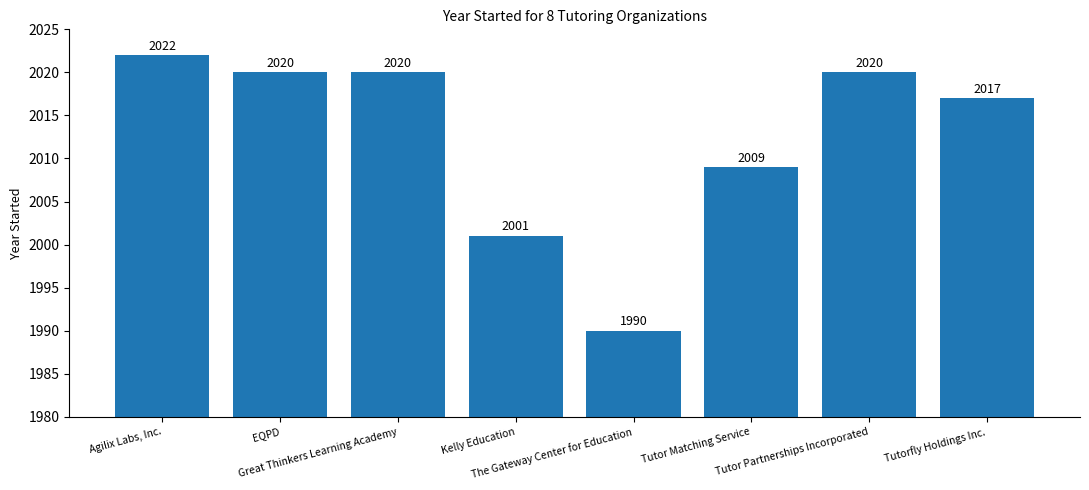

Where does the data first go above 2020?

Agilix Labs, Inc.